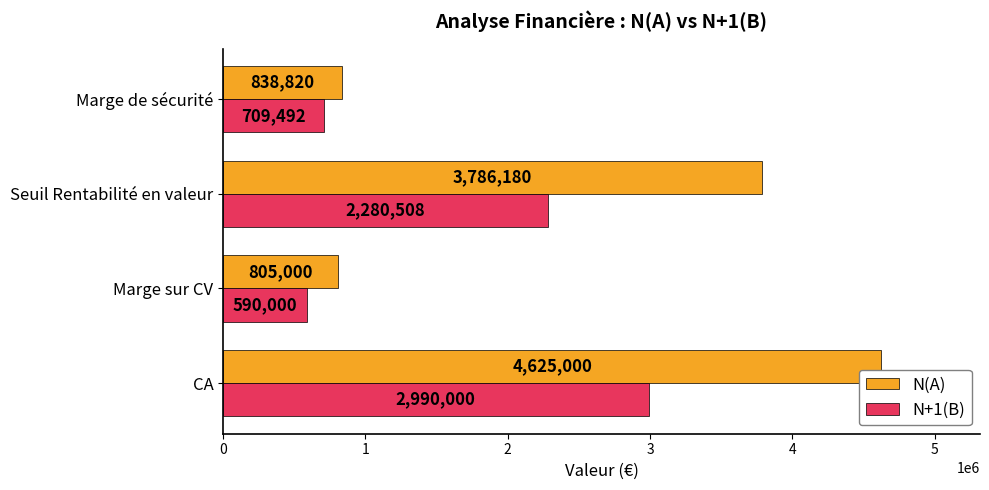

List the series in order of their overall mean, lowest first.

N+1(B), N(A)